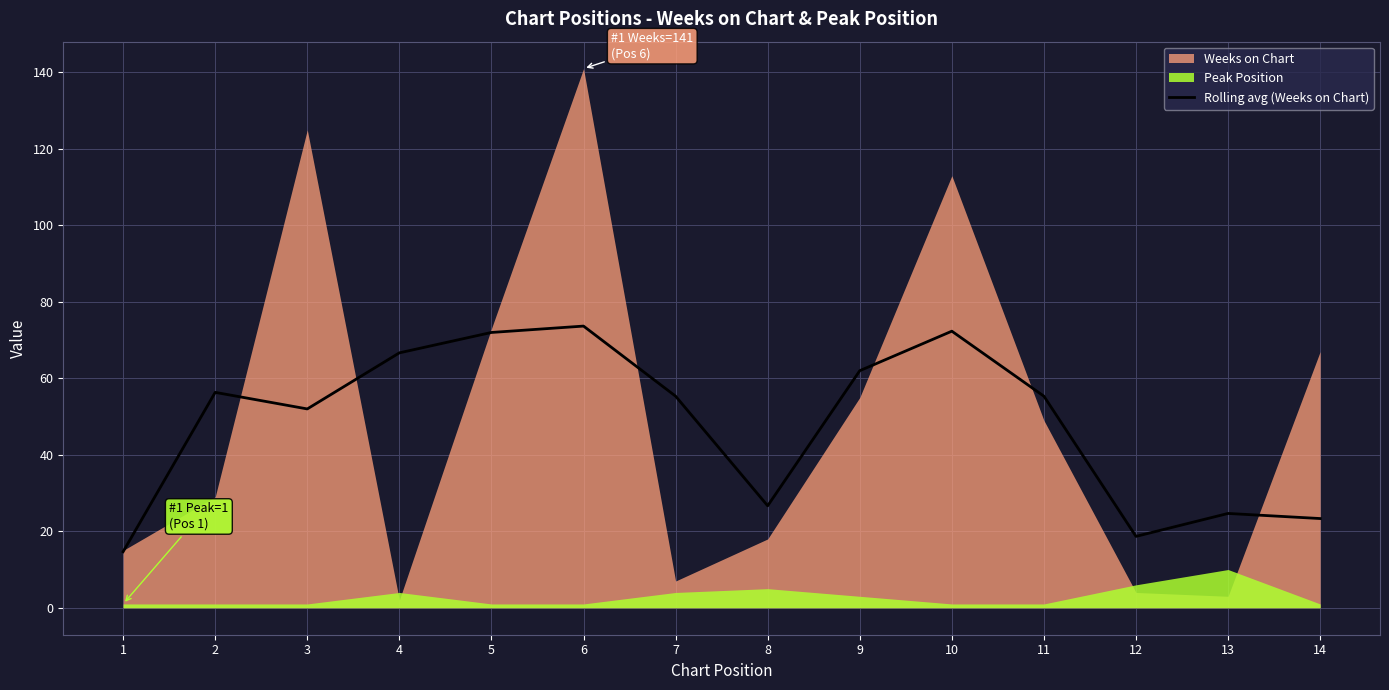

The value at 14 is 23.3. True or false?

True